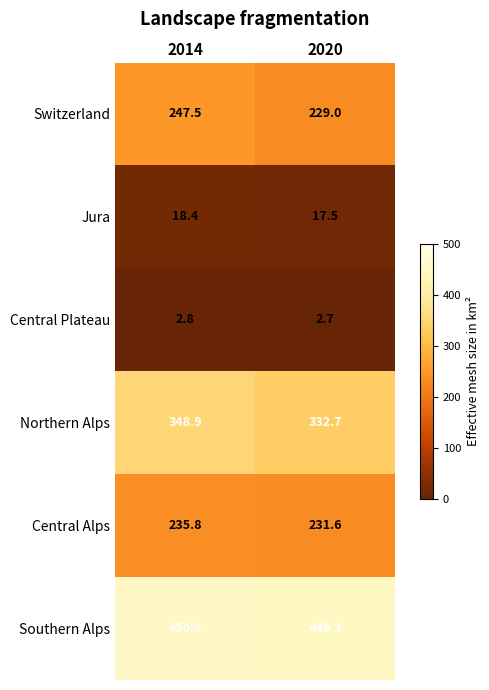

What is the maximum value shown in the chart?

450.9